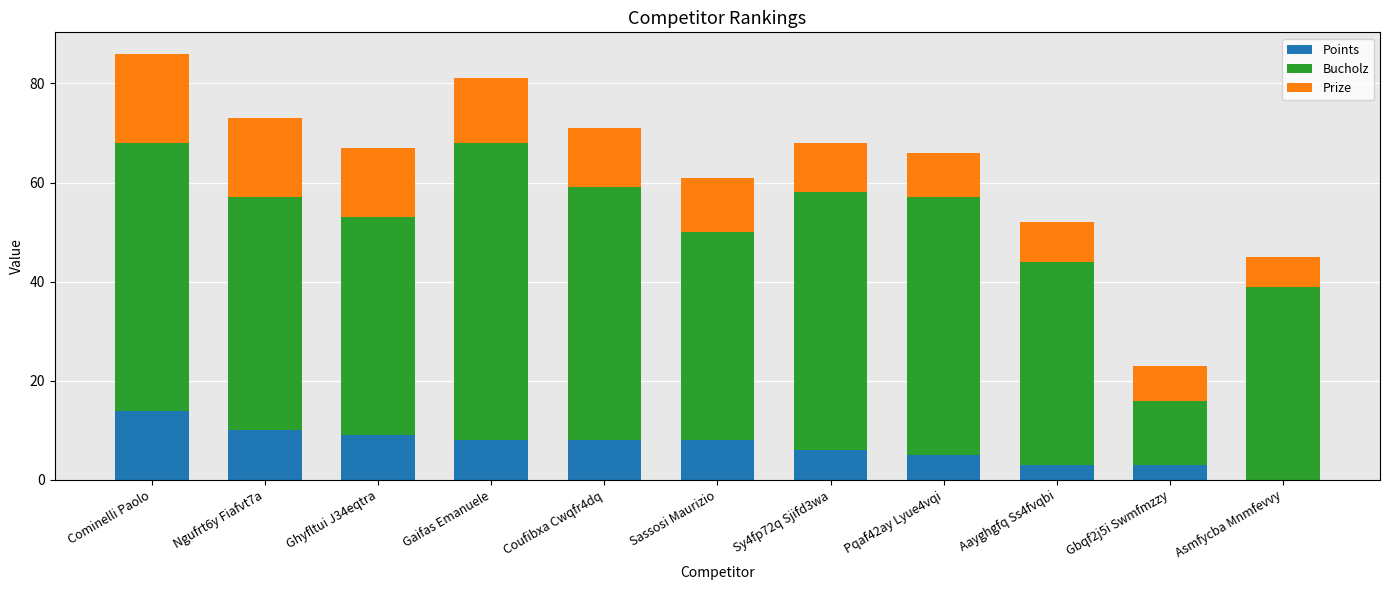

Are the bars horizontal?

No